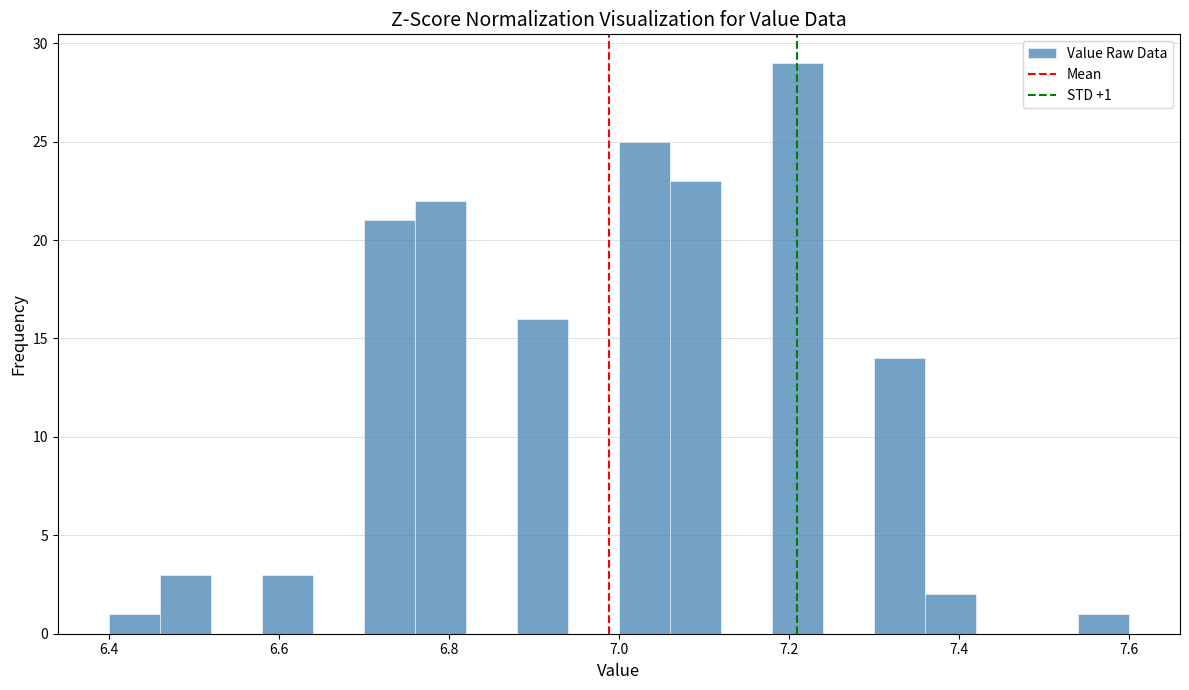

Around what value on the x-axis is the tallest bar? Give the approximate position of its centre, as read against the axis.

7.22